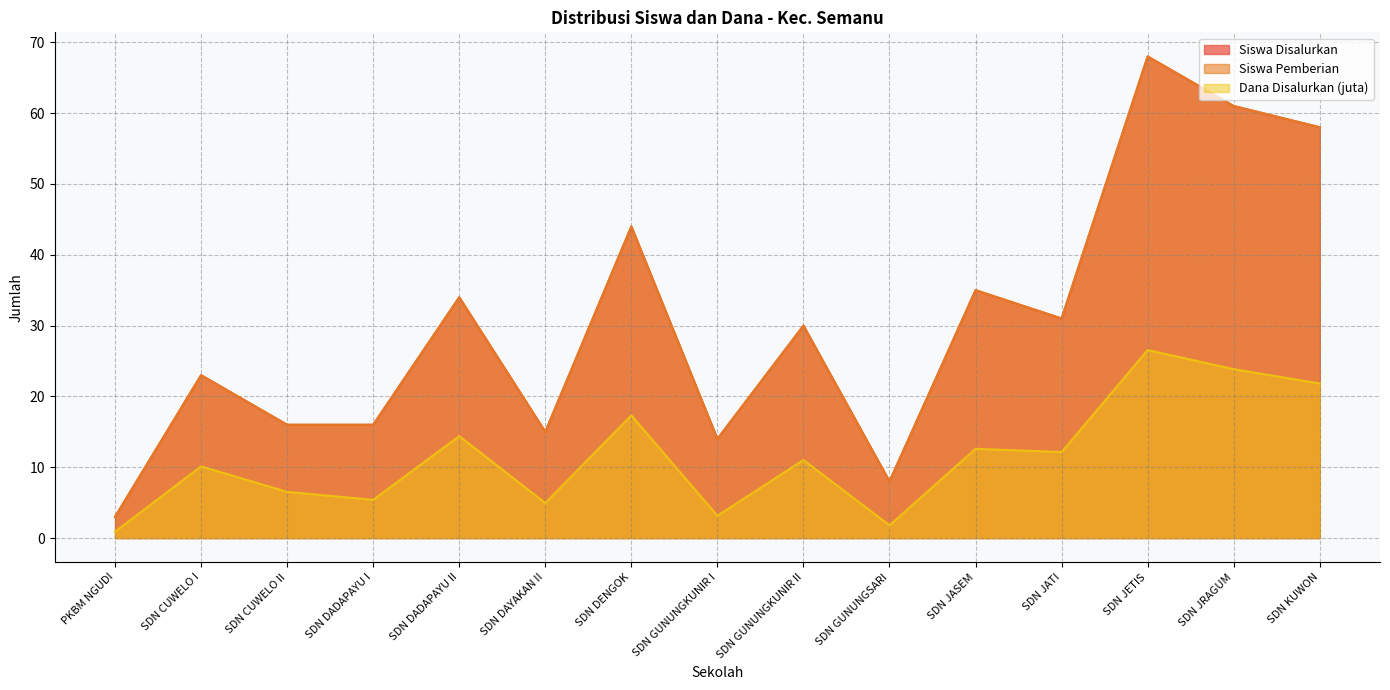

How many data points in Siswa Disalurkan are above 30?

7